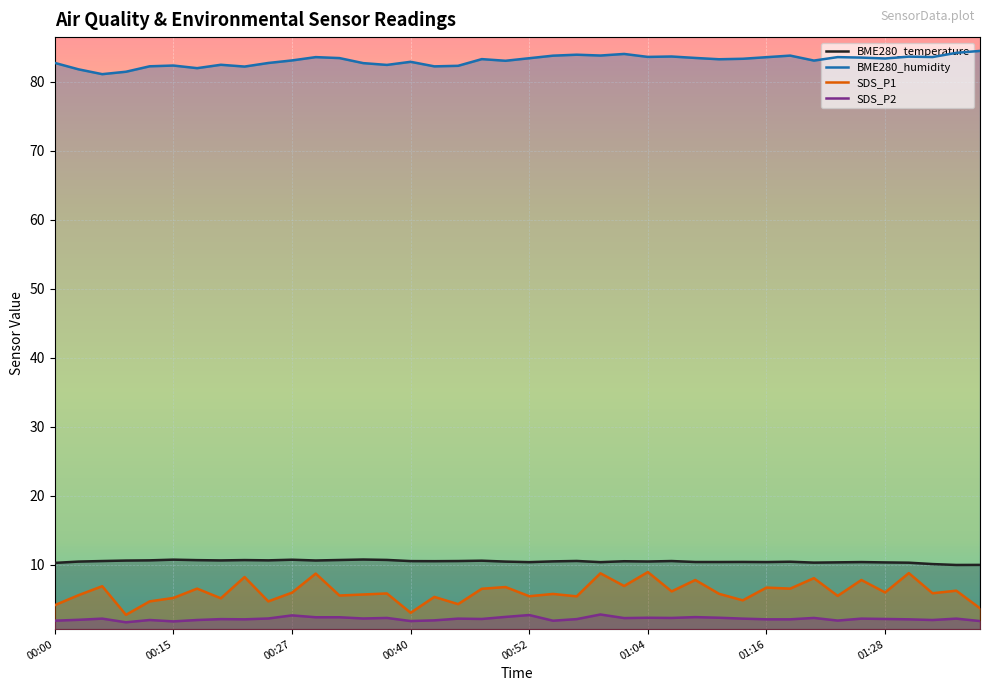

What is the label of the 27th point from the right?

00:35